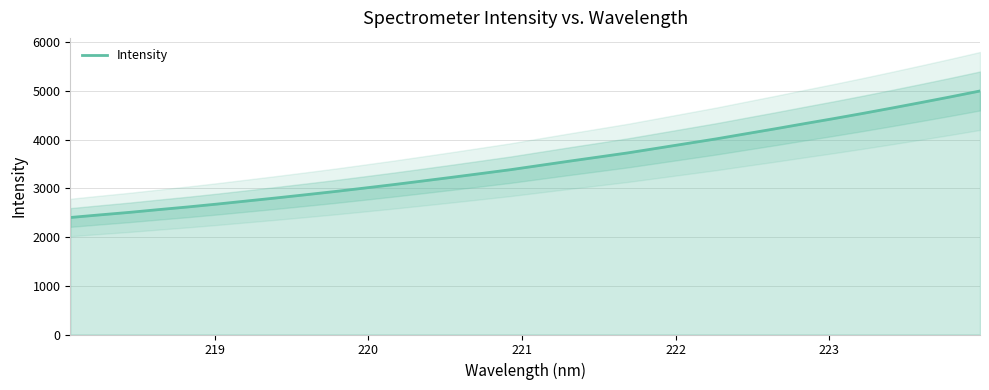

True or false: there are more than 1 points higher than both neighbors.

False